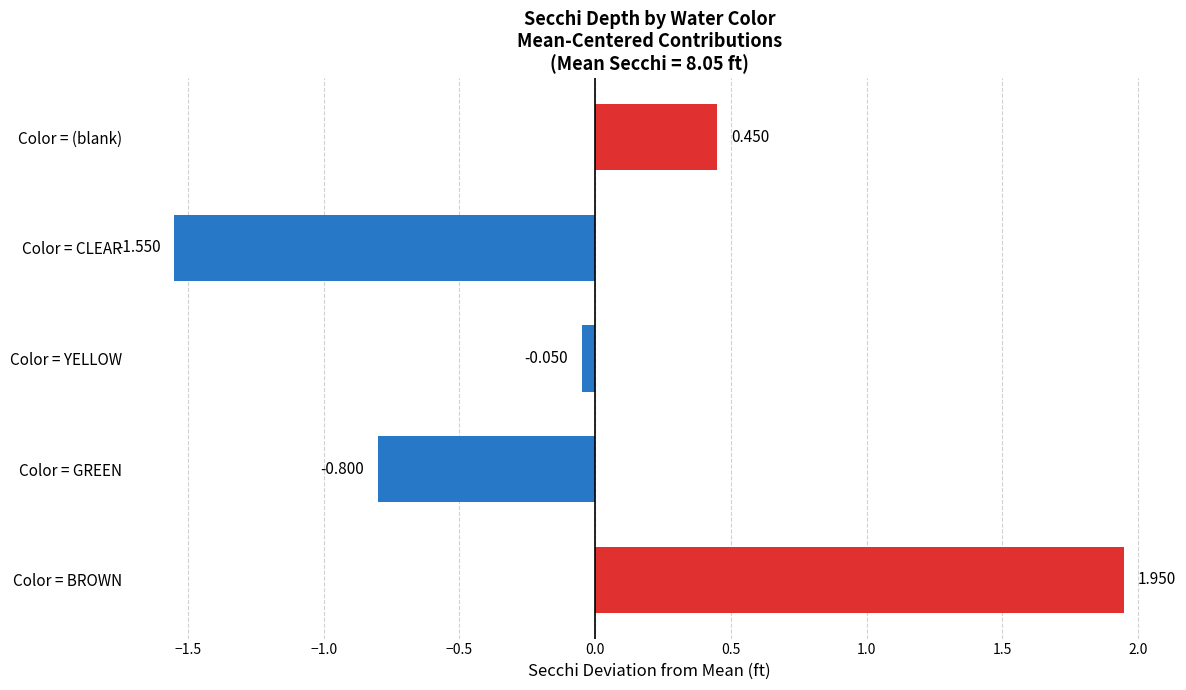

Which label corresponds to the largest value in the chart?

Color = BROWN